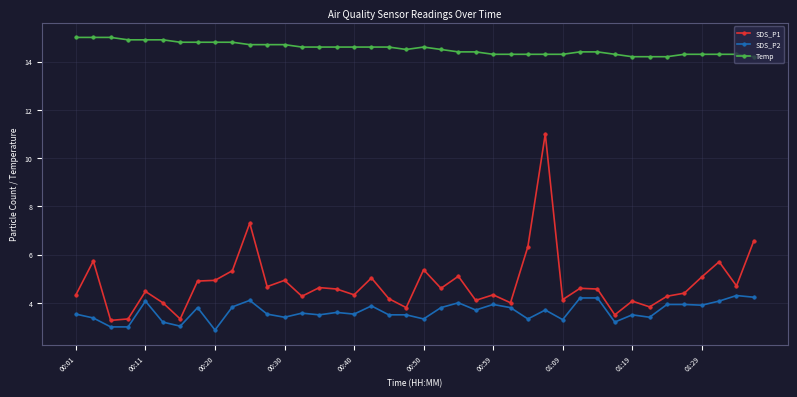

What is the value of the Temp point at the 39th from the left?

14.3